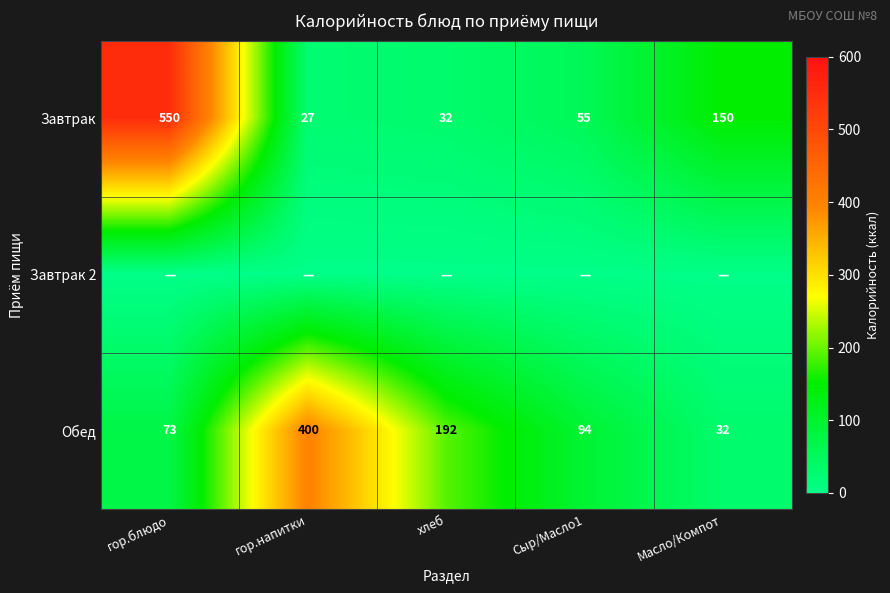

Rank the categories by Завтрак value from lowest to highest.

гор.напитки, хлеб, Сыр/Масло1, Масло/Компот, гор.блюдо